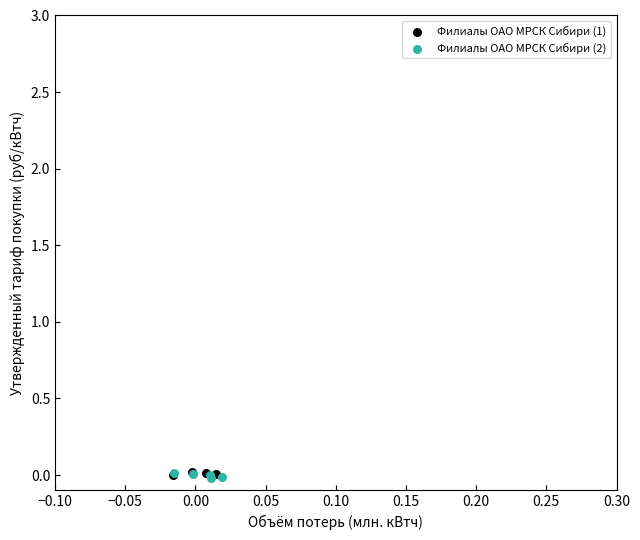

What are all the series names shown in the legend?

Филиалы ОАО МРСК Сибири (1), Филиалы ОАО МРСК Сибири (2)